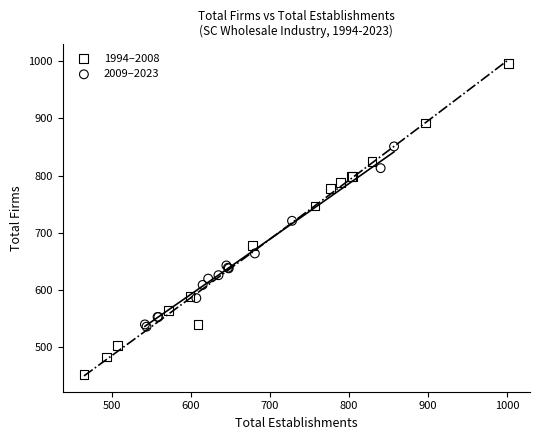

What are all the series names shown in the legend?

1994–2008, 2009–2023